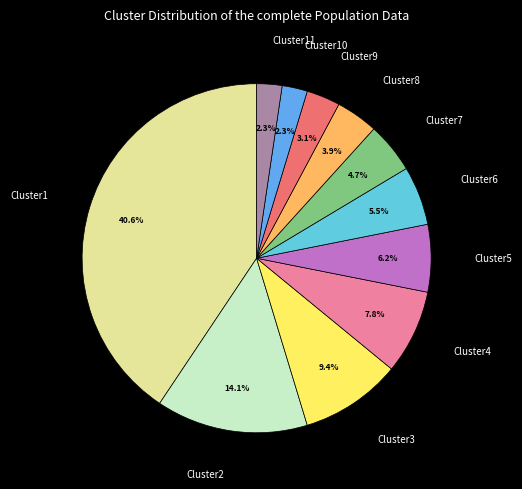

Does any single category account for the majority?

No